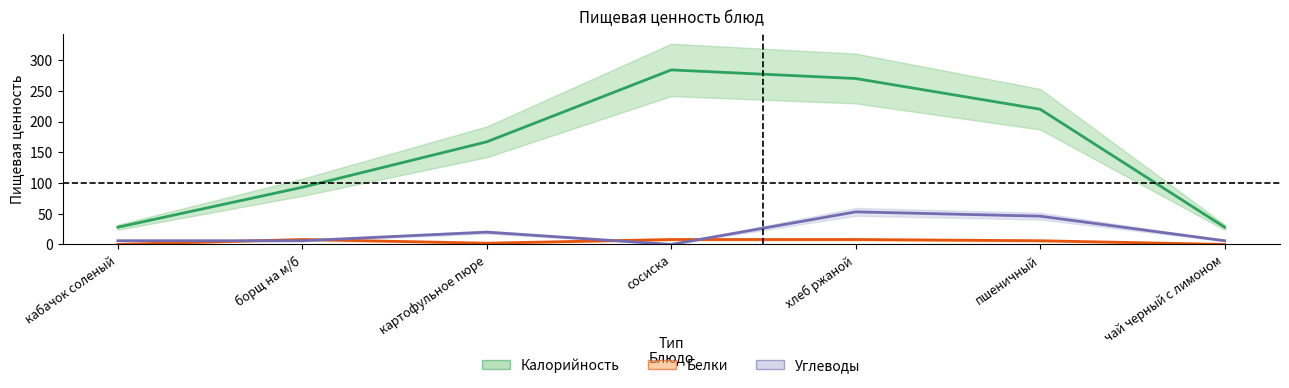

Where do Углеводы and Белки first cross each other?

кабачок соленый and борщ на м/б